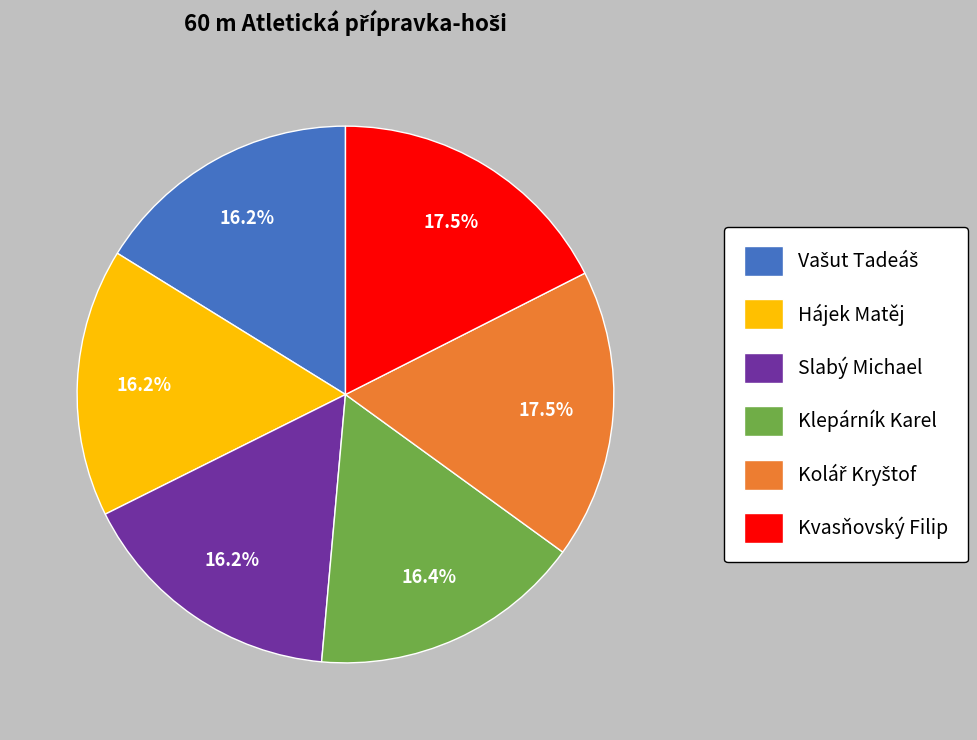

How many slices are in this pie chart?

6